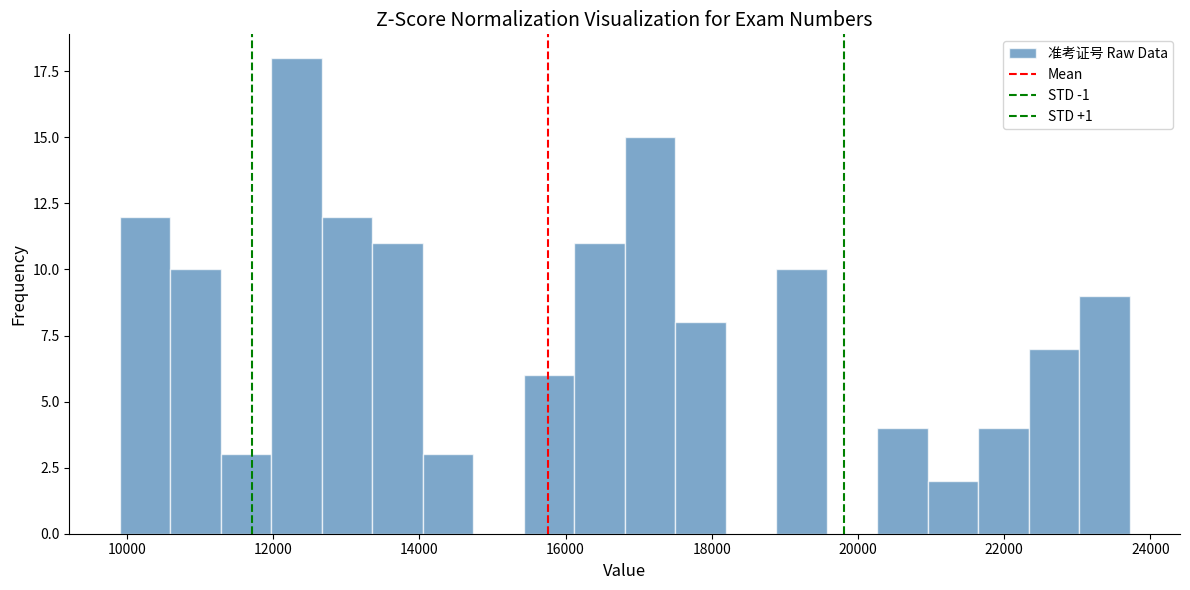

Read against the x-axis, roughly where is the centre of the tallest bar?

12400